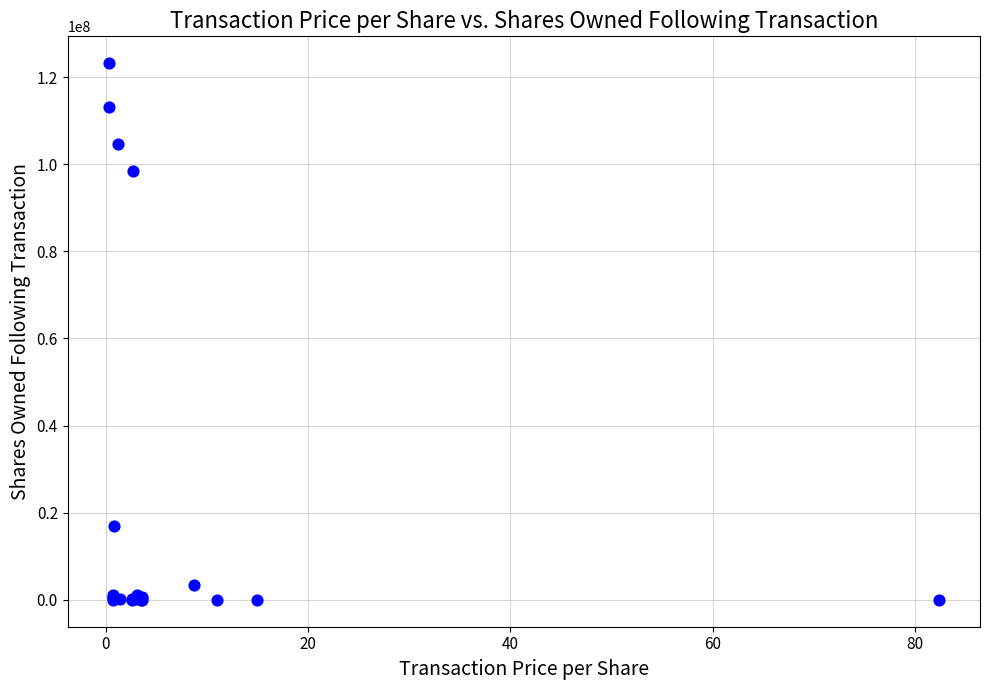

What Y value in the scatter plot is closest to 61596190?

98520884